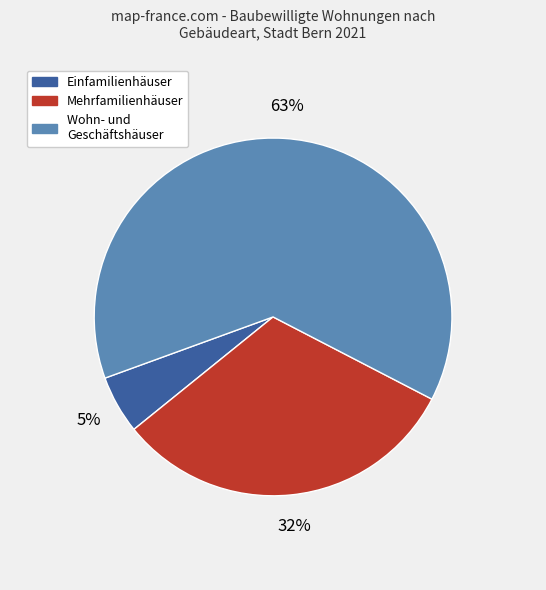

To the nearest percent, what is the difference between the largest and smallest slice percentages?

58%